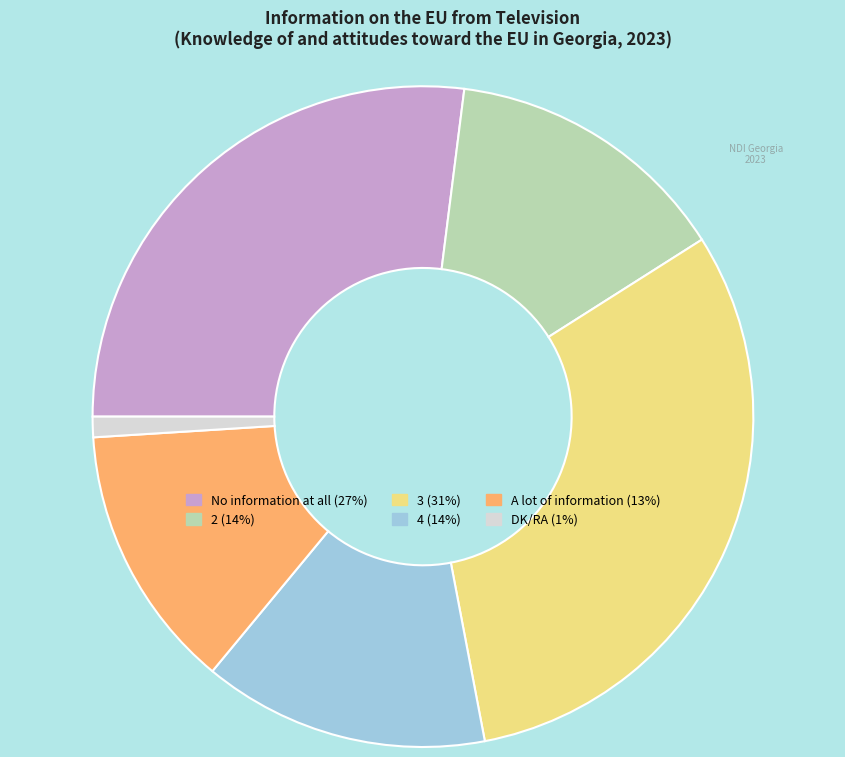

Does A lot of information account for over 50% of the chart?

No